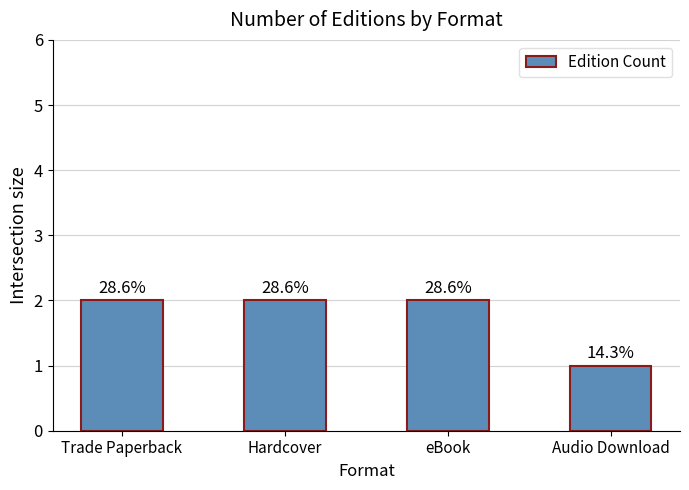

The chart shows a value of 1 at Hardcover. True or false?

False